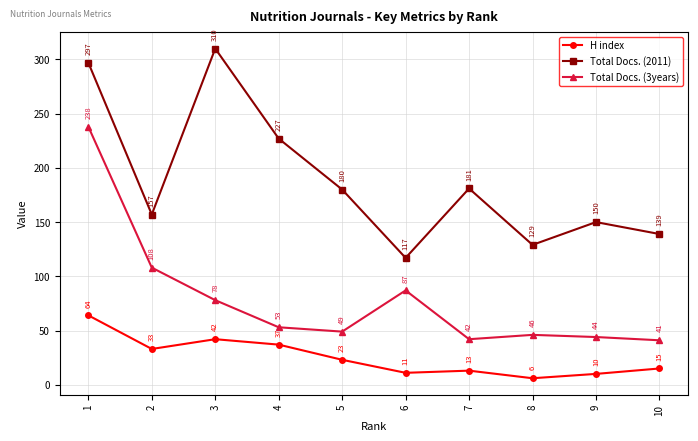

What is the spread (max minus min) of values at 4?

190